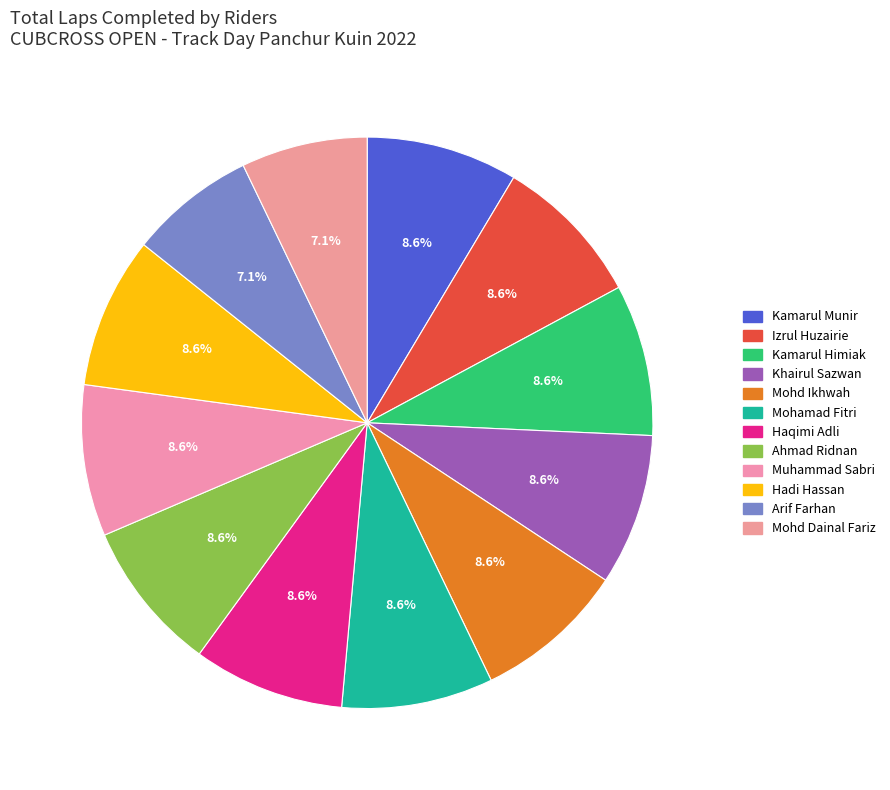

To the nearest percent, what portion does Hadi Hassan represent?

9%